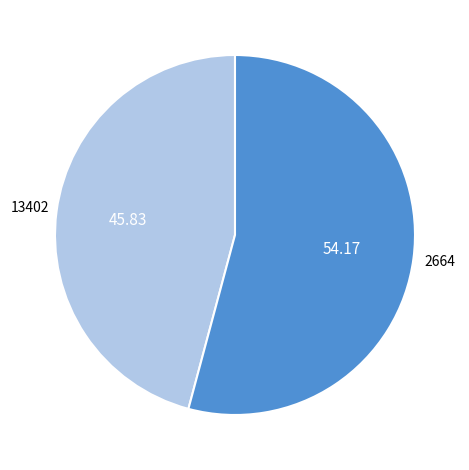

Is it true that 13402 is 33% of the pie?

False